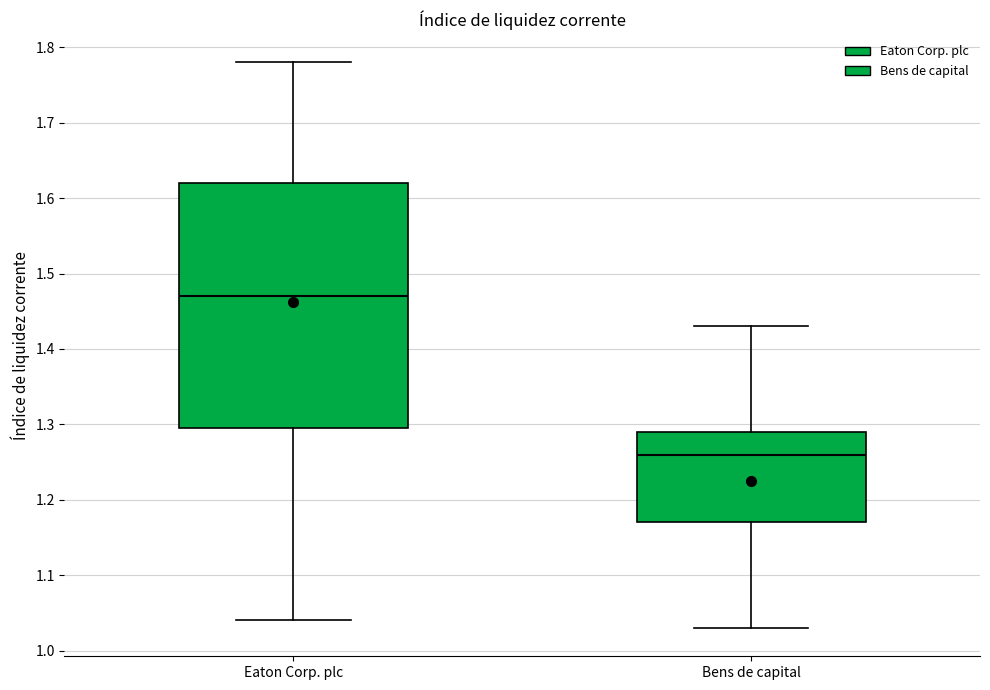

Comparing the boxes themselves (not the whiskers), which one is the tallest?

Eaton Corp. plc